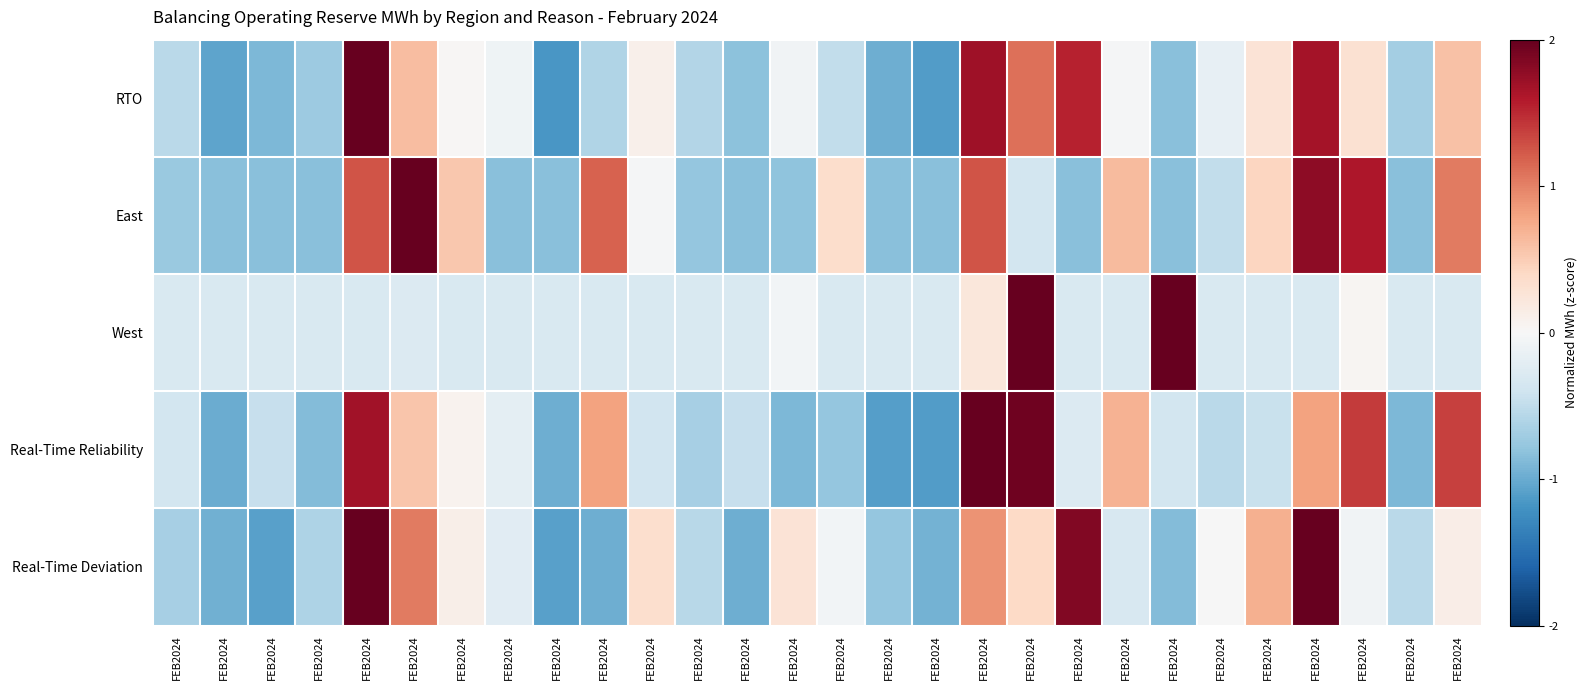

At which category is the sum across all series the highest?

FEB2024